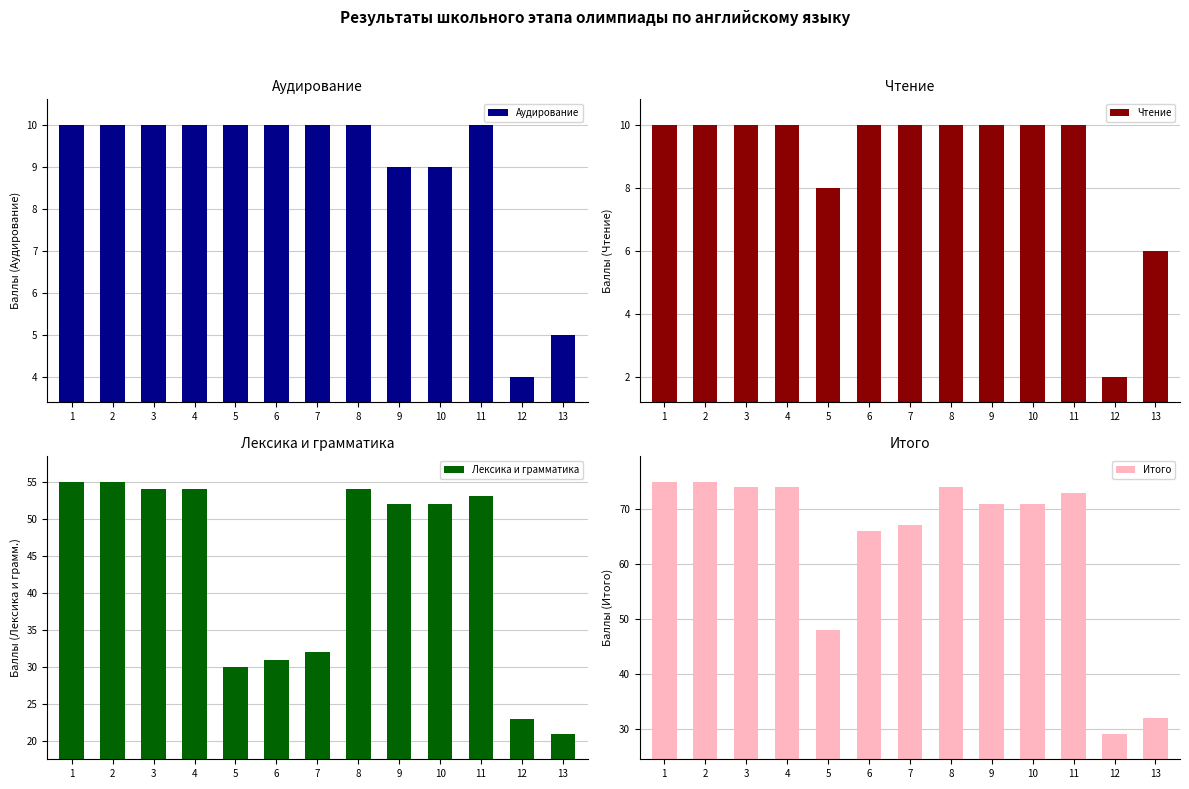

What is the value of the Чтение bar at the 4th from the left?

10